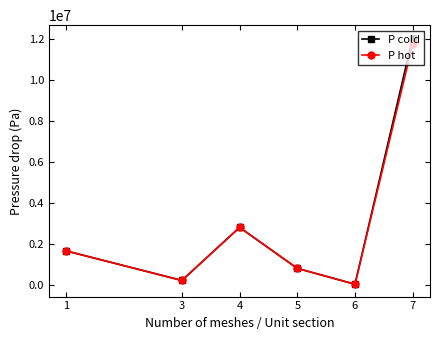

Is this an area chart (filled region under the line)?

No